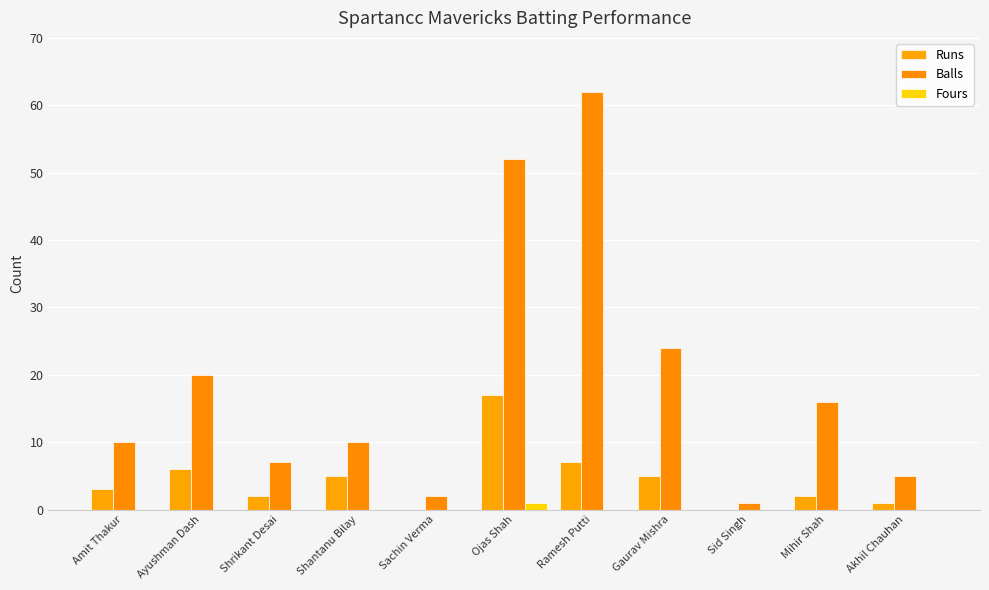

Does the chart contain stacked bars?

No